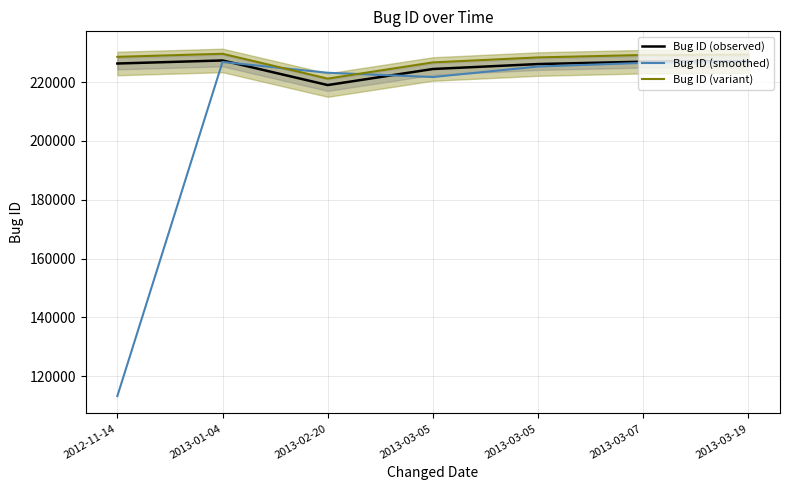

What is the difference between the second highest and minimum values in the Bug ID (variant) series?

8164.8